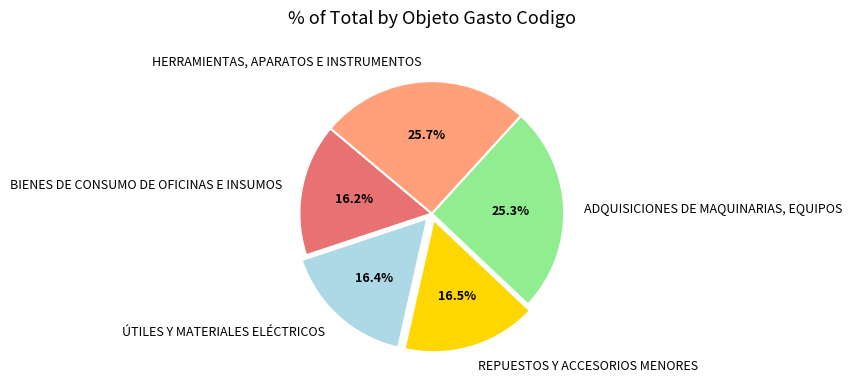

Does REPUESTOS Y ACCESORIOS MENORES account for over 50% of the chart?

No